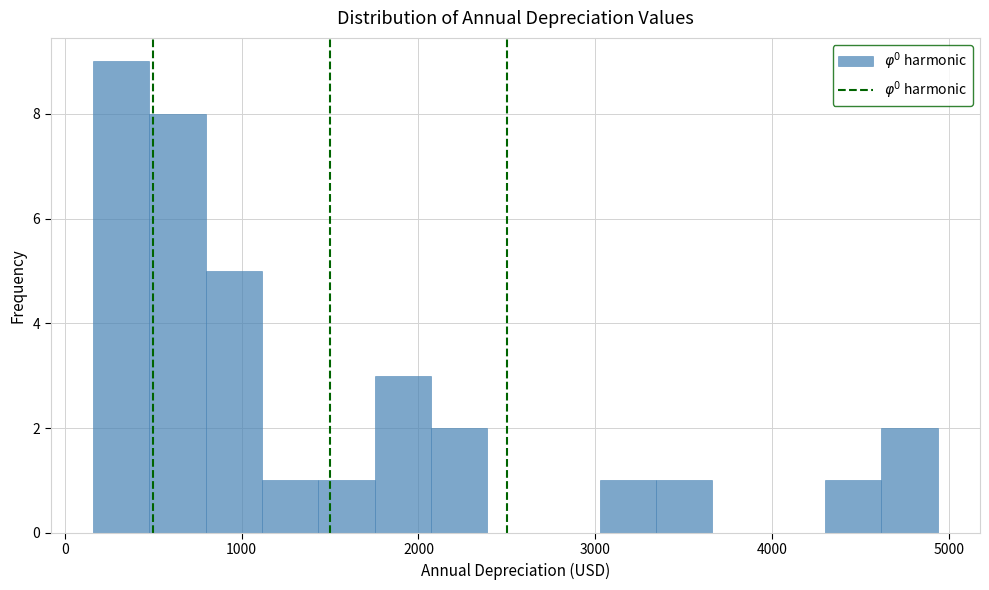

Around what value on the x-axis is the tallest bar? Give the approximate position of its centre, as read against the axis.

300